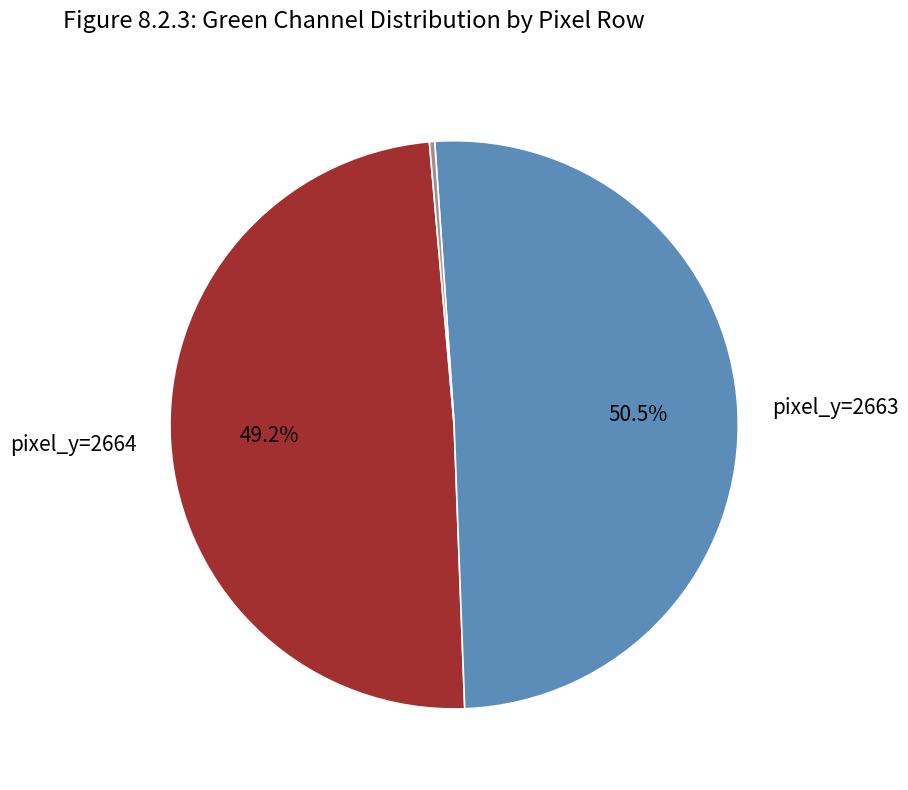

Is there a majority slice in this chart?

Yes